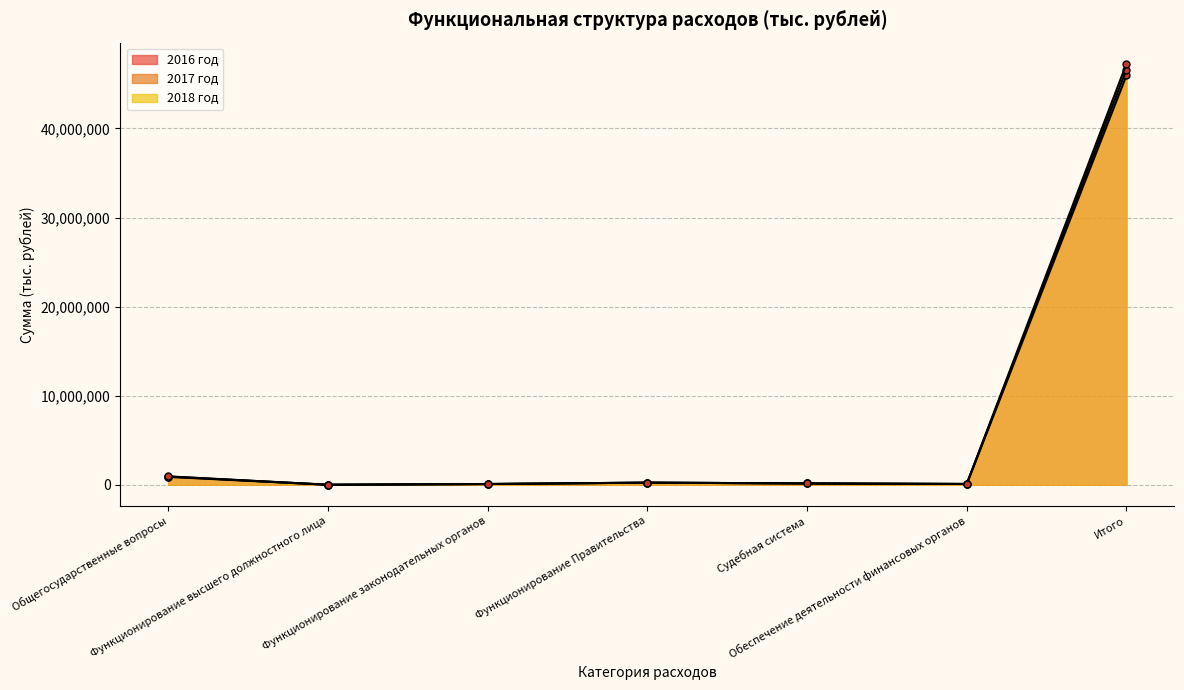

What is the difference between the maximum and second lowest values in the 2018 год series?

47182951.1